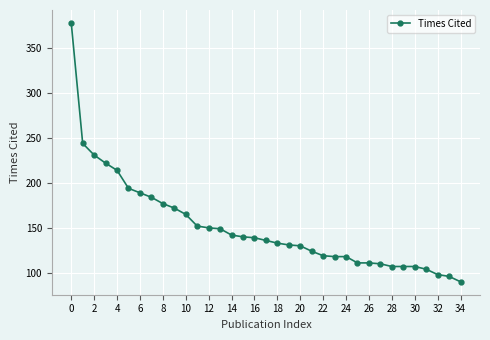

Does the chart display data point markers on the line(s)?

Yes